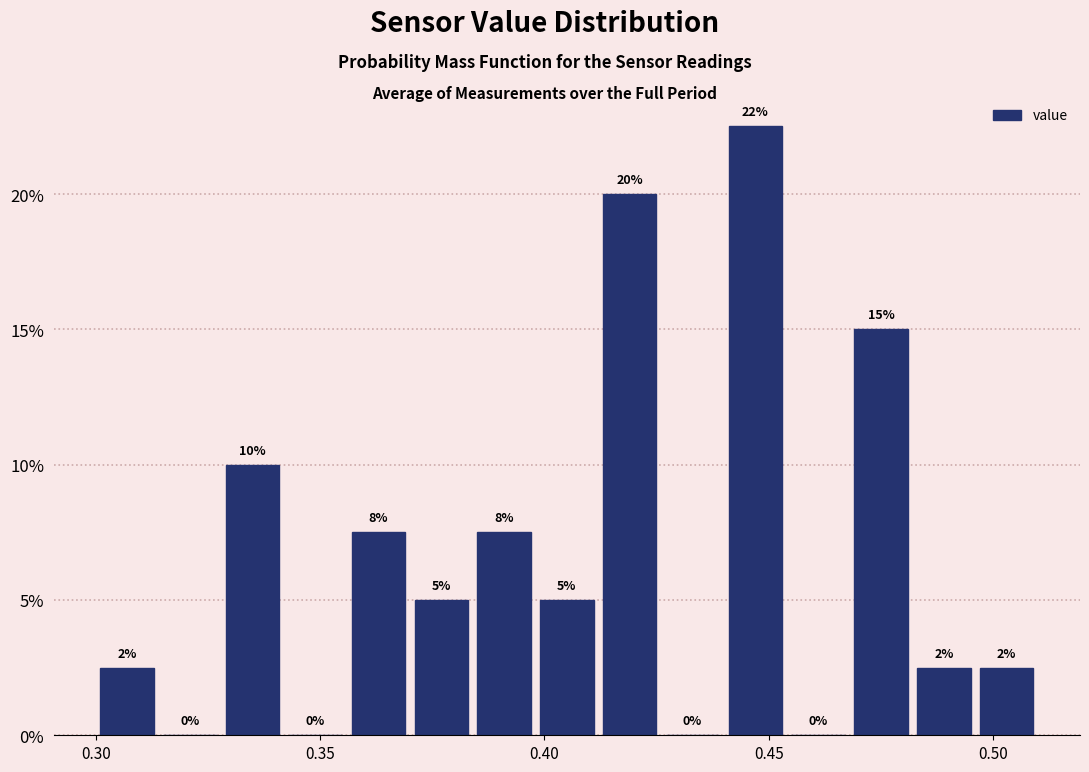

Around what value on the x-axis is the tallest bar? Give the approximate position of its centre, as read against the axis.

0.445